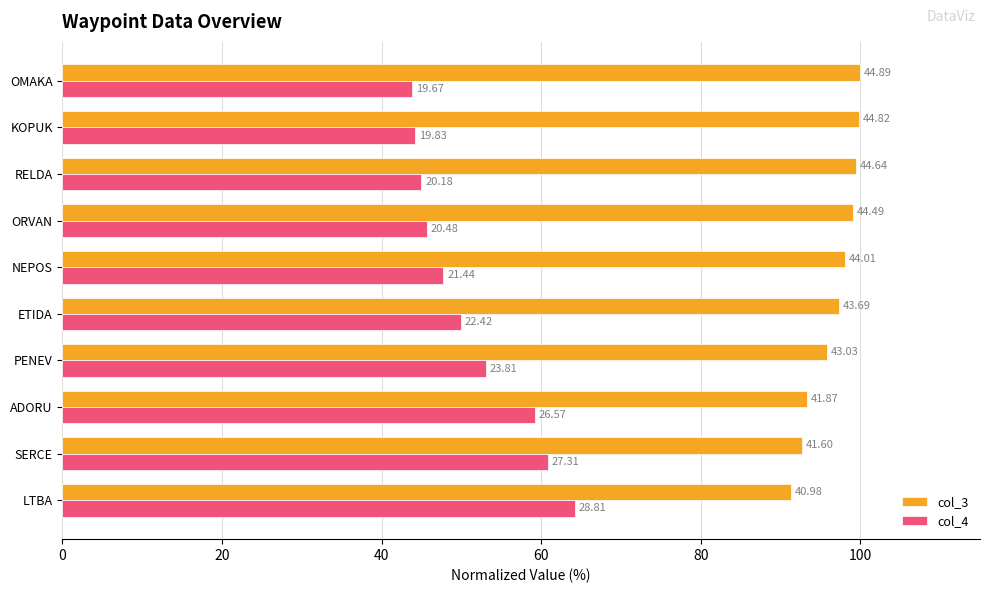

What are all the series names shown in the legend?

col_3, col_4